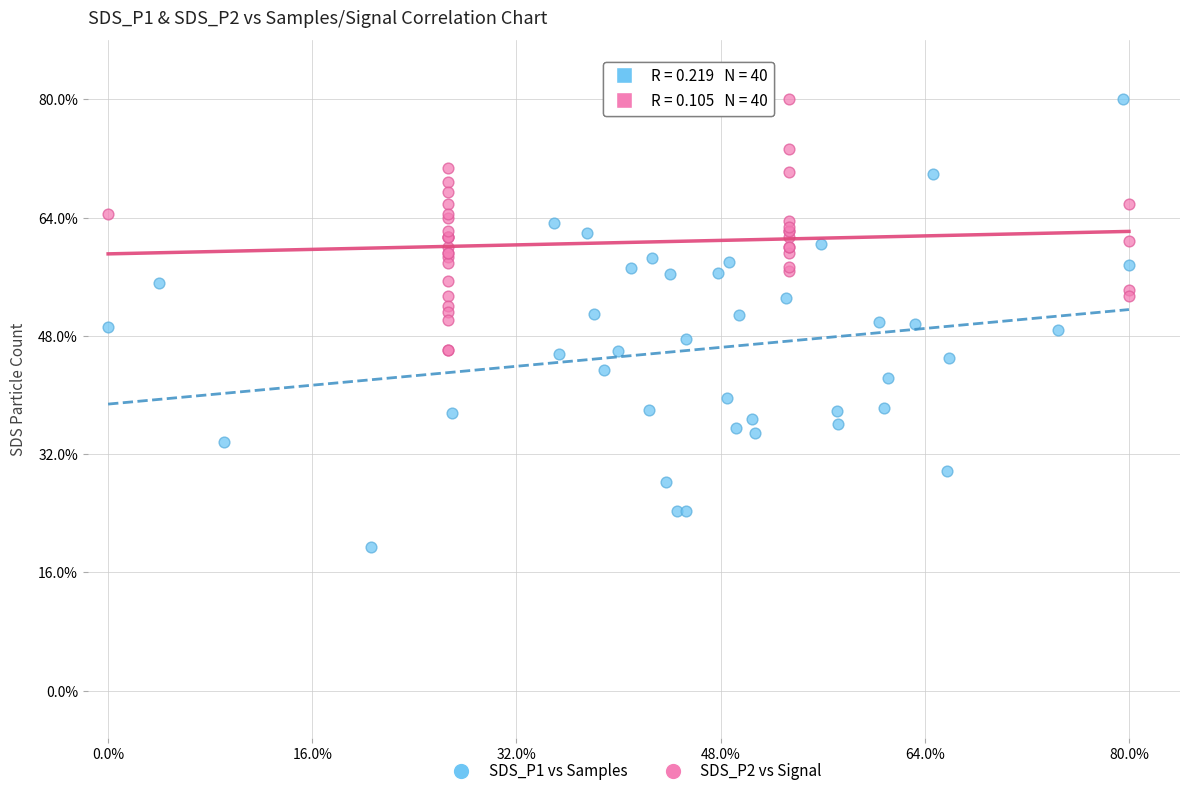

Which series has the widest spread of Y values?

SDS_P1 vs Samples